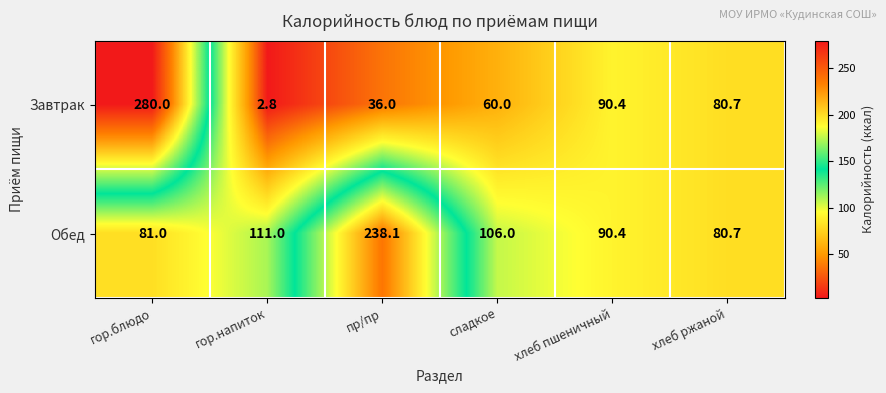

What is the total value across all series at хлеб ржаной?

161.4